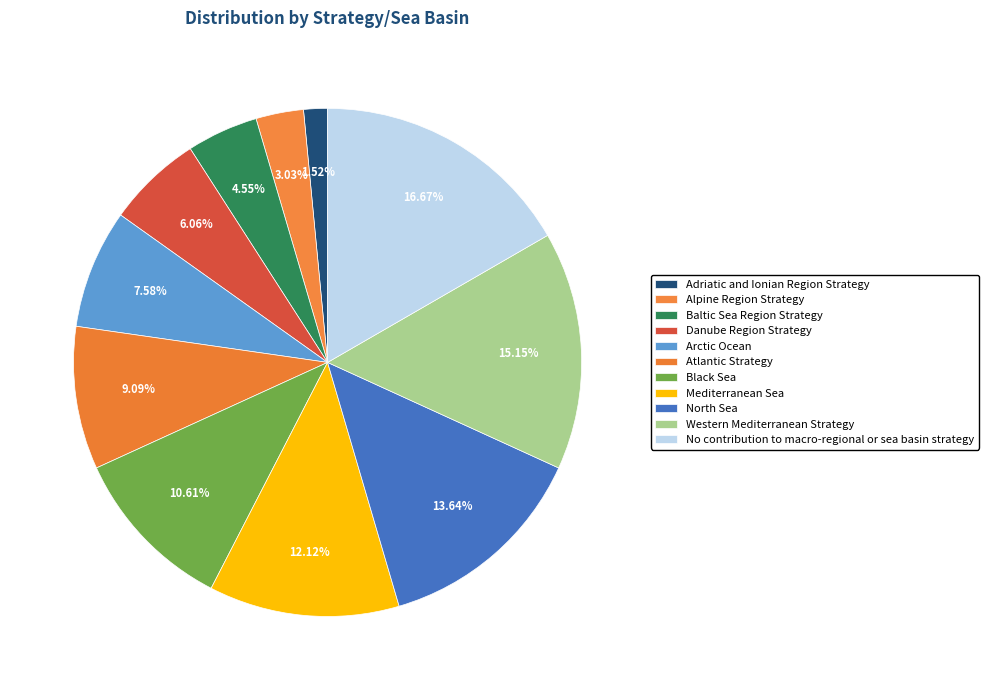

How many segments does this pie chart have?

11